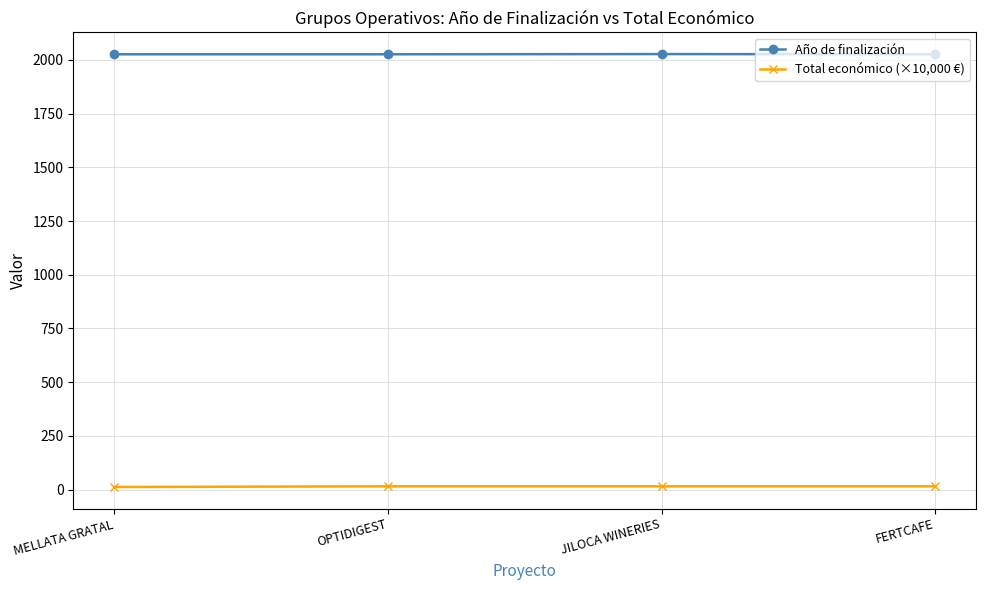

Count the Total económico (×10,000 €) values in the range 15 to 16.

3